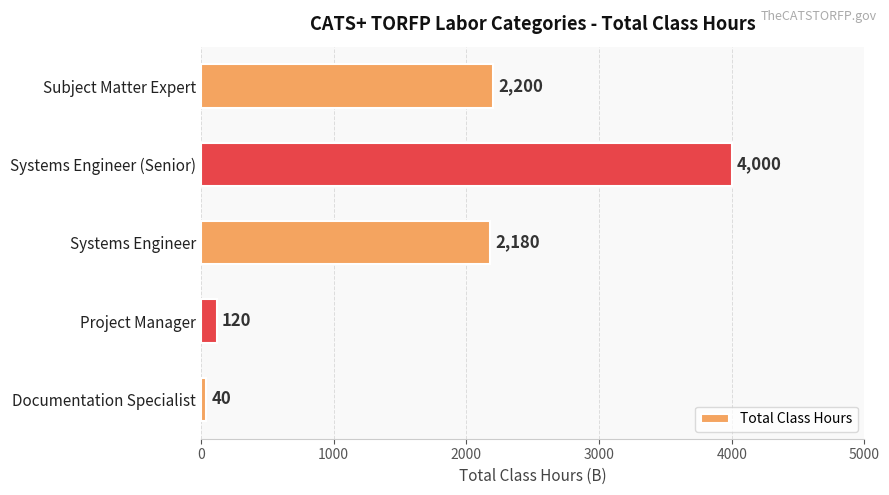

What is the difference between the second highest and minimum values?

2160